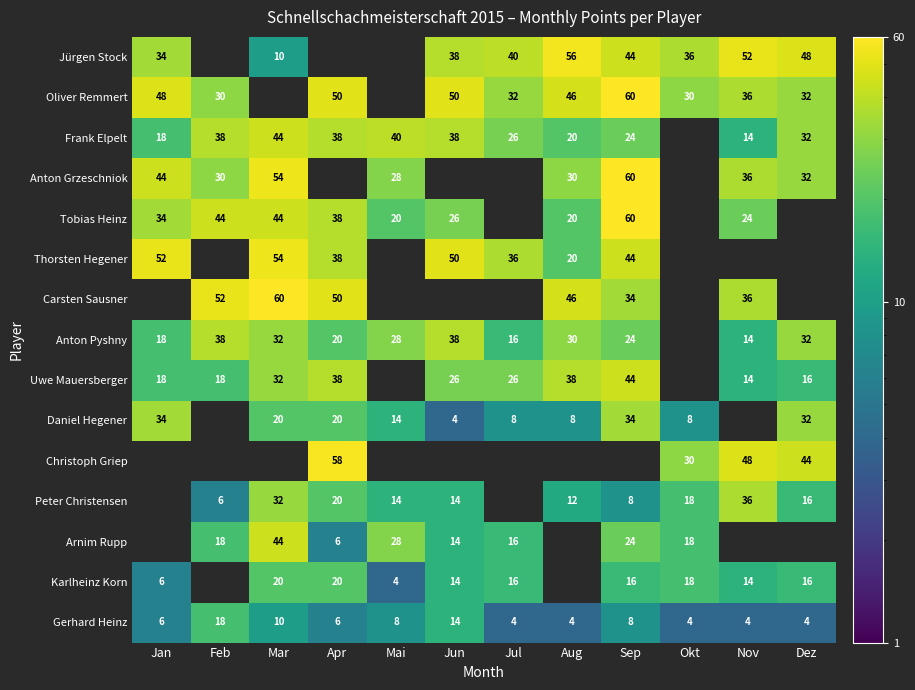

At which label is Gerhard Heinz closest to 11?

Mar